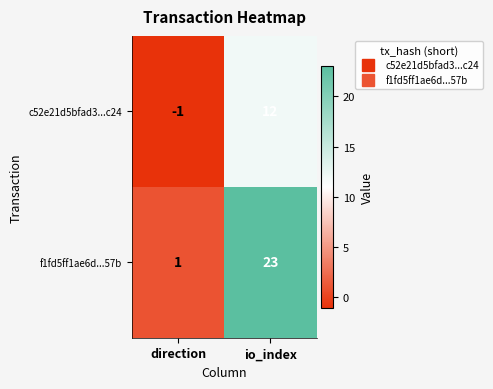

Is it true that f1fd5ff1ae6d...57b equals 2 at direction?

False